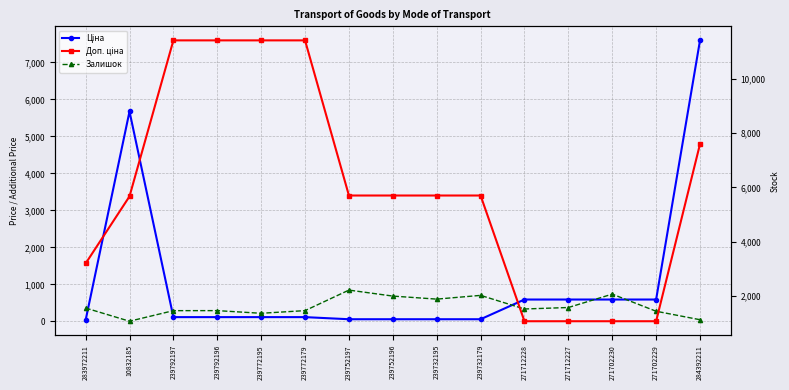

Between which two adjacent categories do Залишок and Ціна first intersect?

283972211 and 10832185